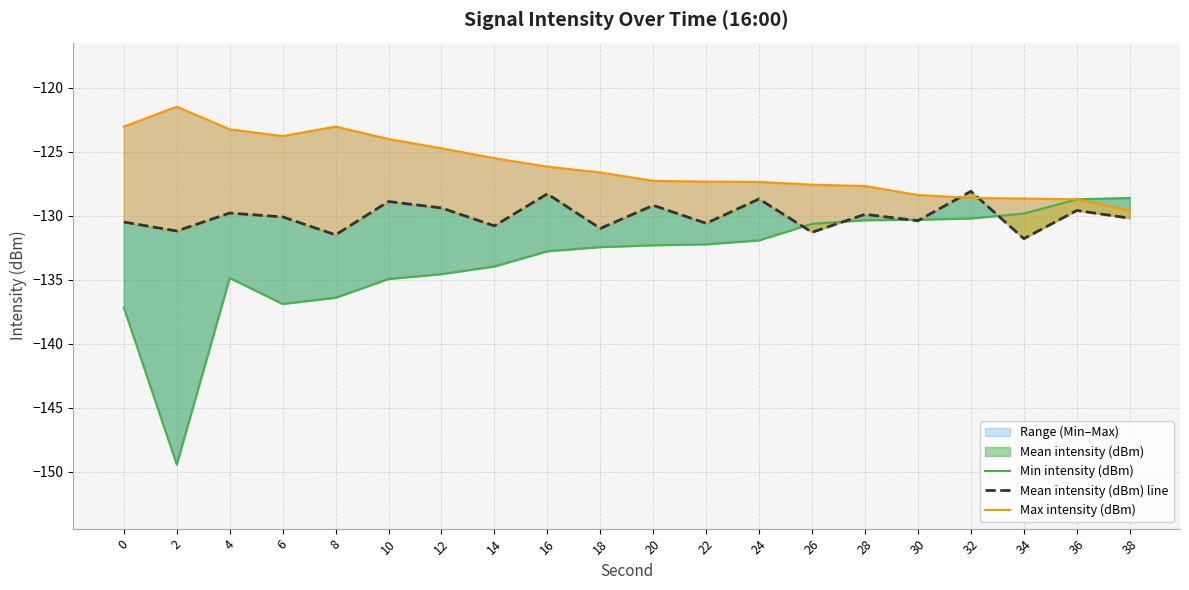

Which series has the largest range (max minus min)?

Min intensity (dBm)